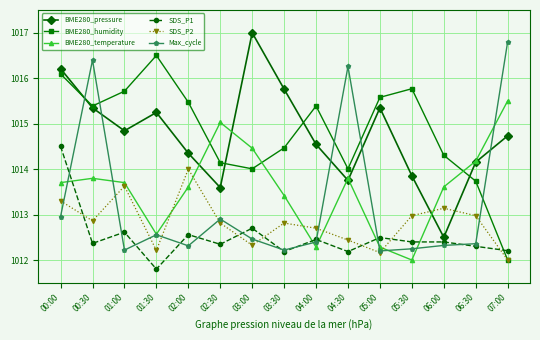

True or false: BME280_temperature has a value of 1015.5 at 07:00.

True